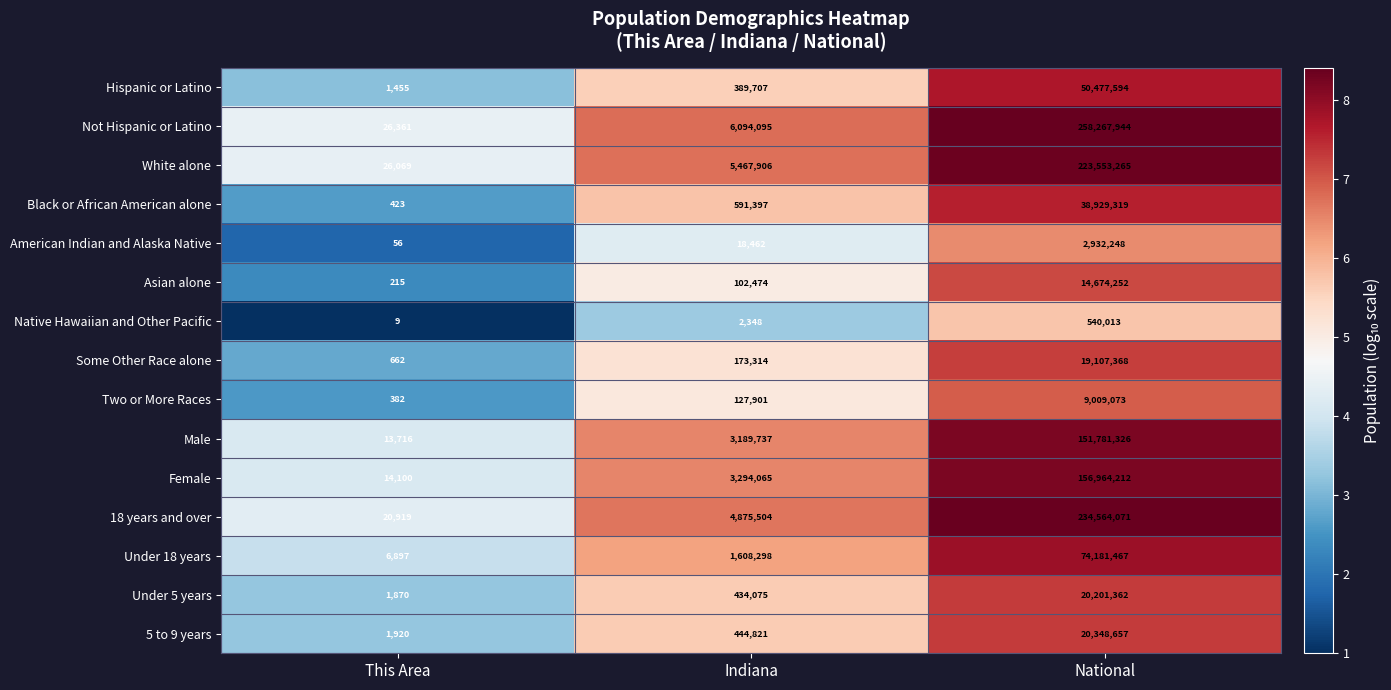

Rank the series at Indiana from lowest to highest value.

Native Hawaiian and Other Pacific, American Indian and Alaska Native, Asian alone, Two or More Races, Some Other Race alone, Hispanic or Latino, Under 5 years, 5 to 9 years, Black or African American alone, Under 18 years, Male, Female, 18 years and over, White alone, Not Hispanic or Latino